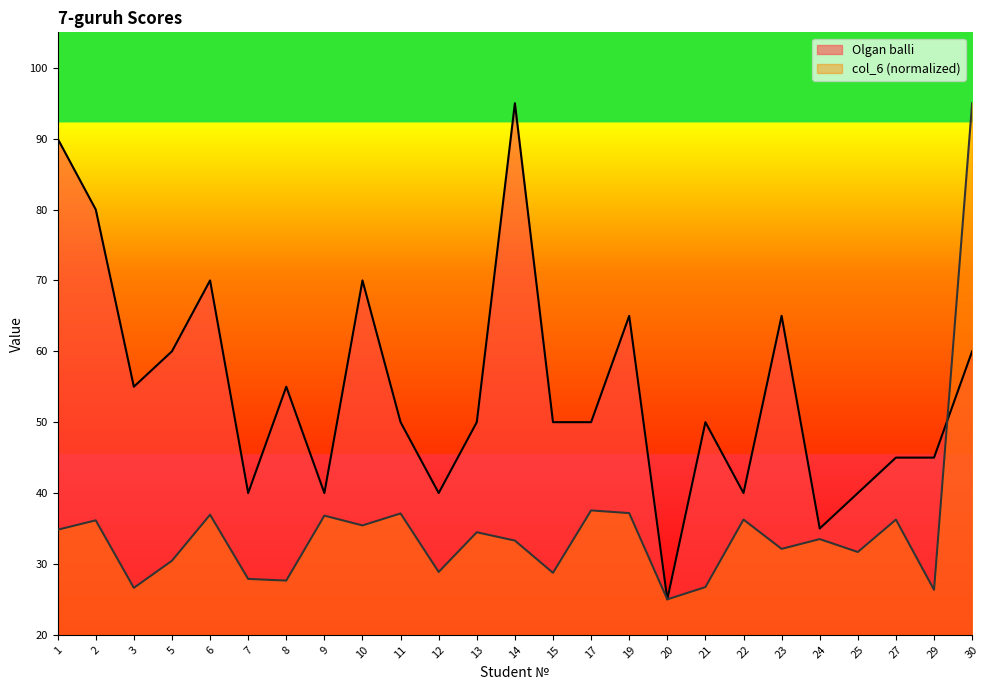

How many data points in Olgan balli are less than 50?

9